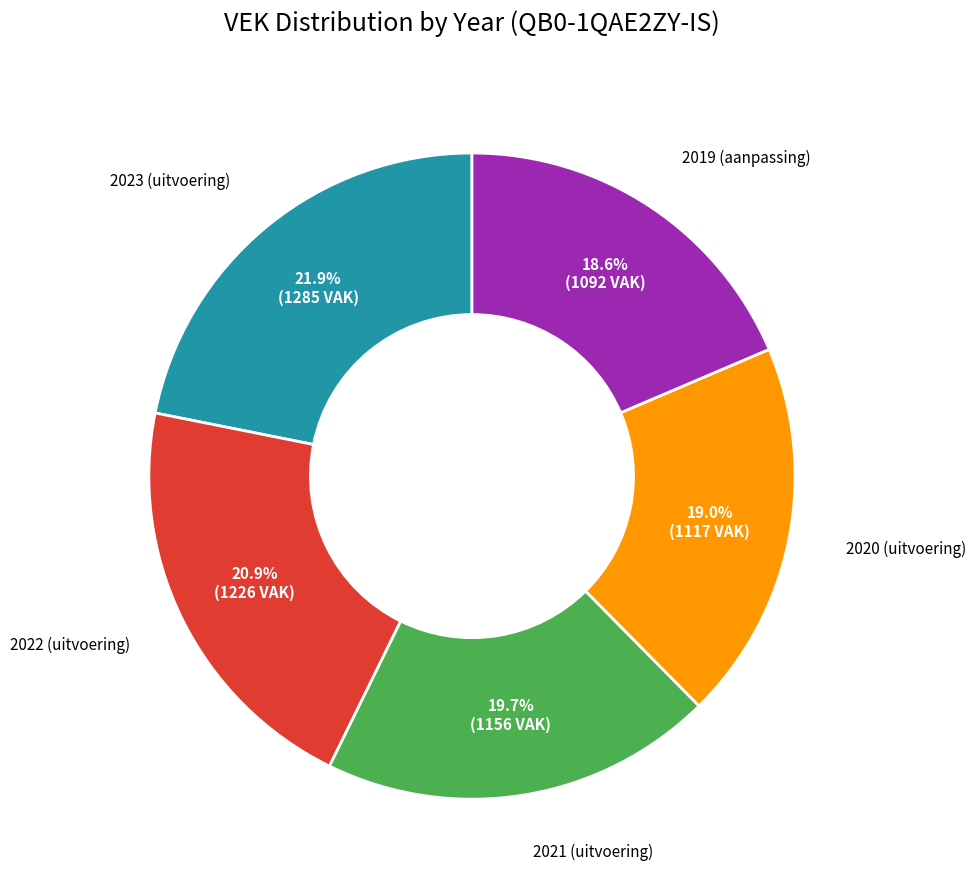

Is 2020 (uitvoering) the majority of the pie?

No